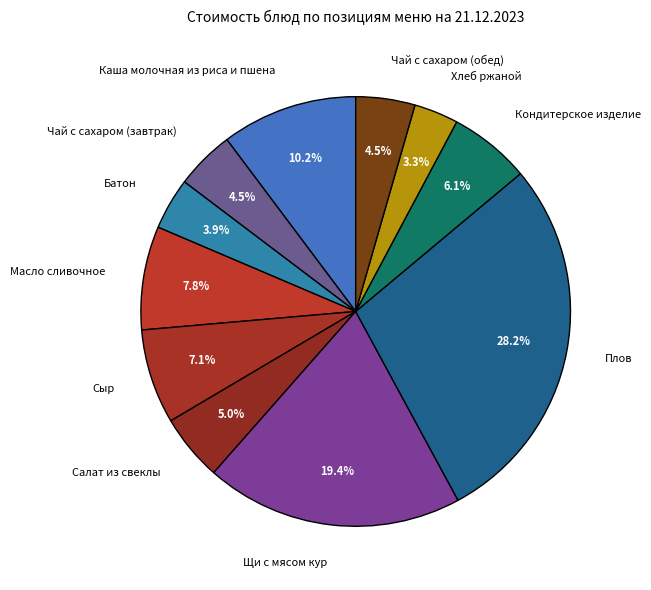

Is it true that Чай с сахаром (завтрак) is 19% of the pie?

False